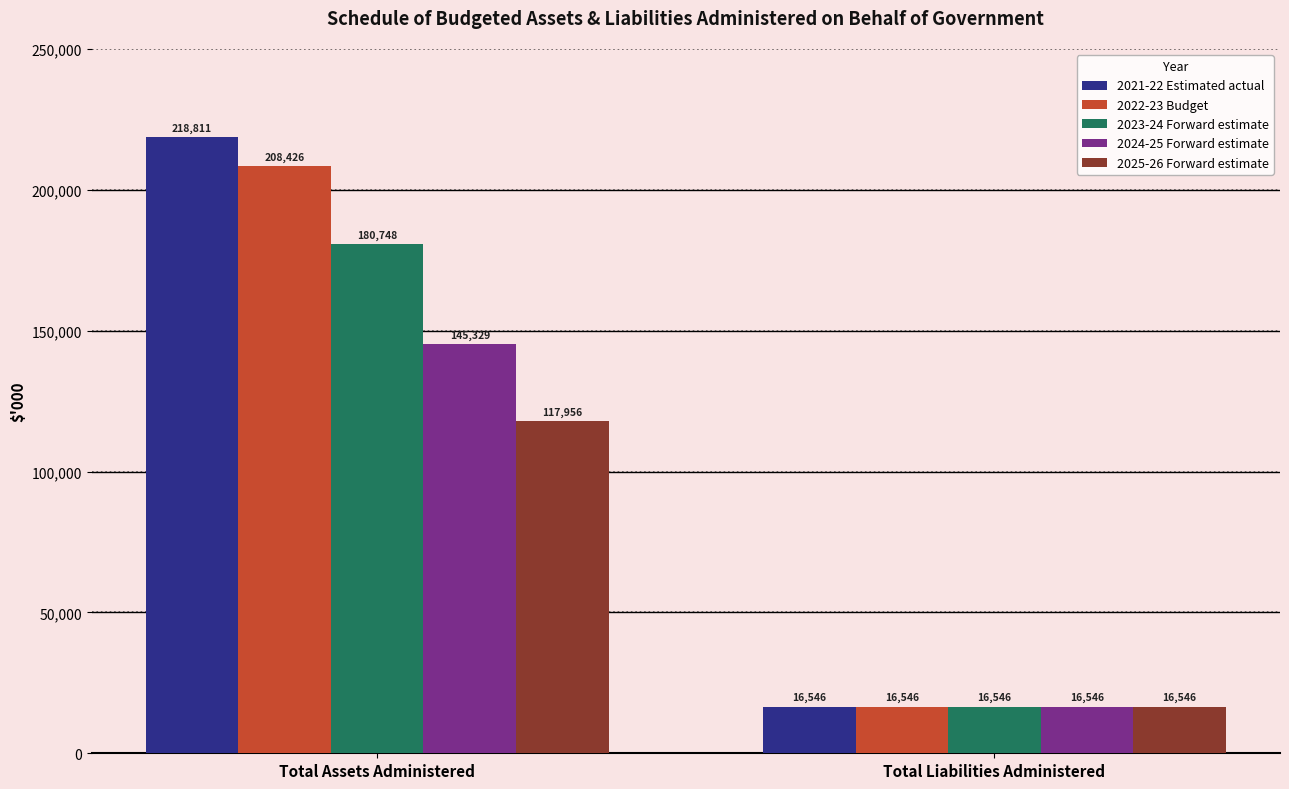

What is the value of the 2022-23 Budget bar at the 2nd from the left?

16546